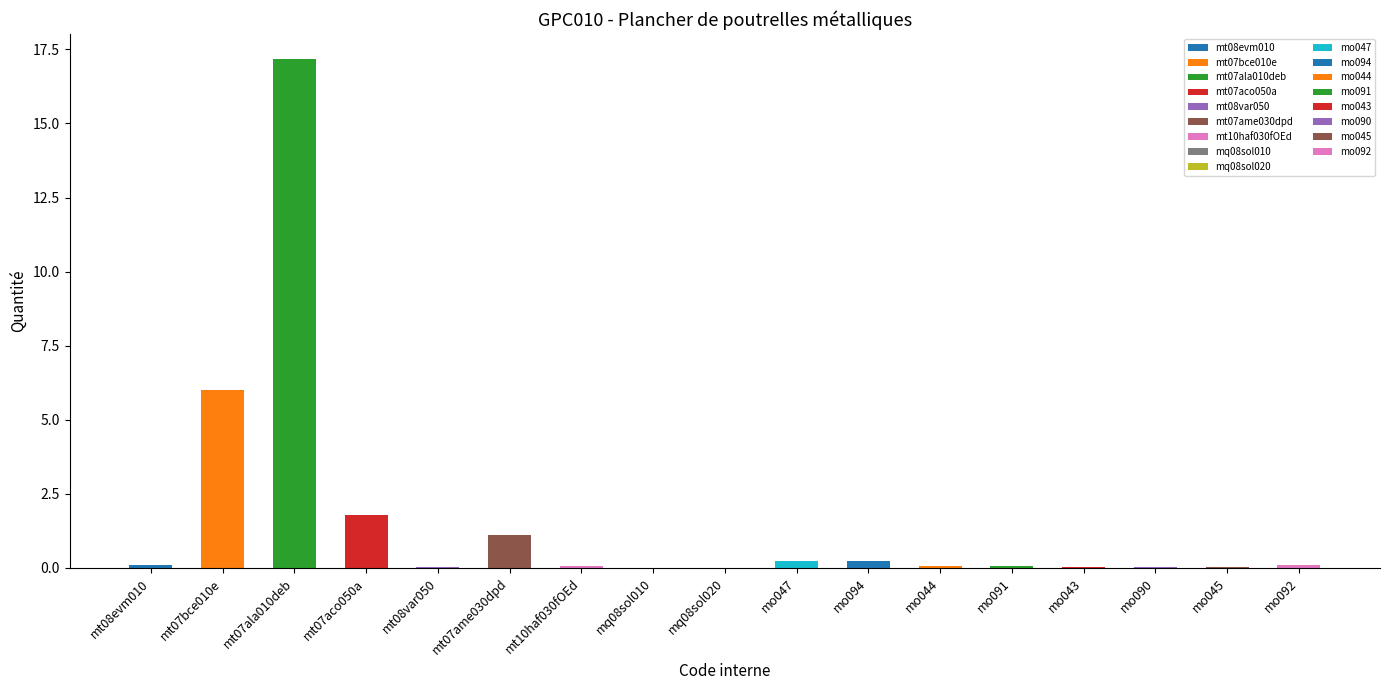

What is the label of the 13th bar from the left?

mo091